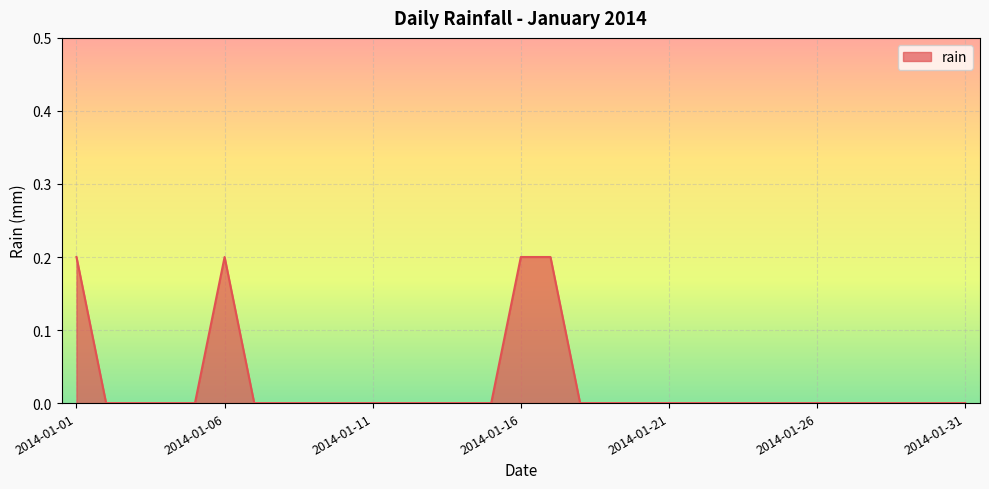

Reading right to left, extract all data points from this chart.

0.0	0.0	0.0	0.0	0.0	0.0	0.0	0.0	0.0	0.0	0.0	0.0	0.0	0.0	0.2	0.2	0.0	0.0	0.0	0.0	0.0	0.0	0.0	0.0	0.0	0.2	0.0	0.0	0.0	0.0	0.2